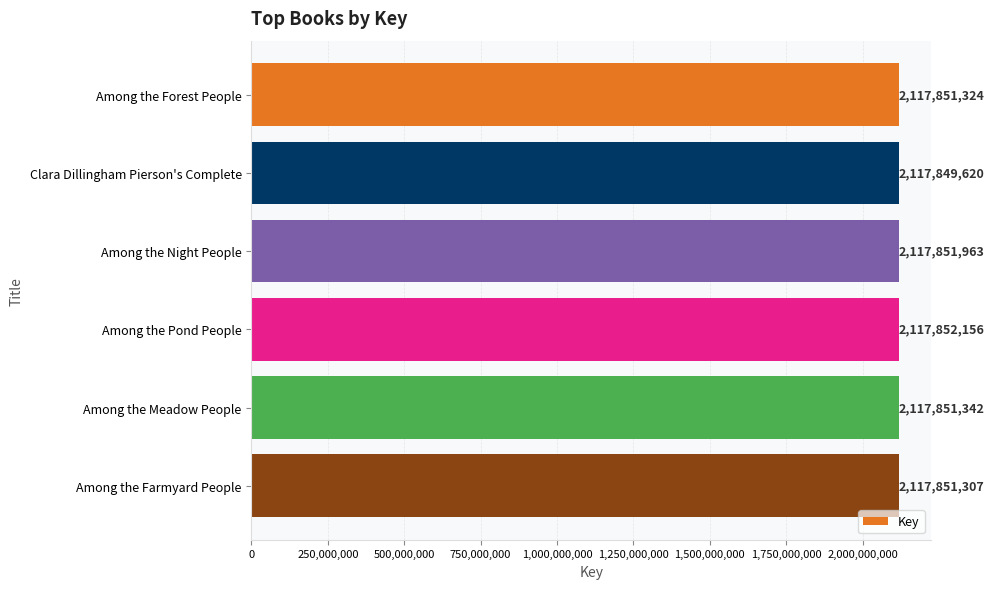

What is the ratio of the value at Among the Farmyard People to the value at Clara Dillingham Pierson's Complete?

1.0